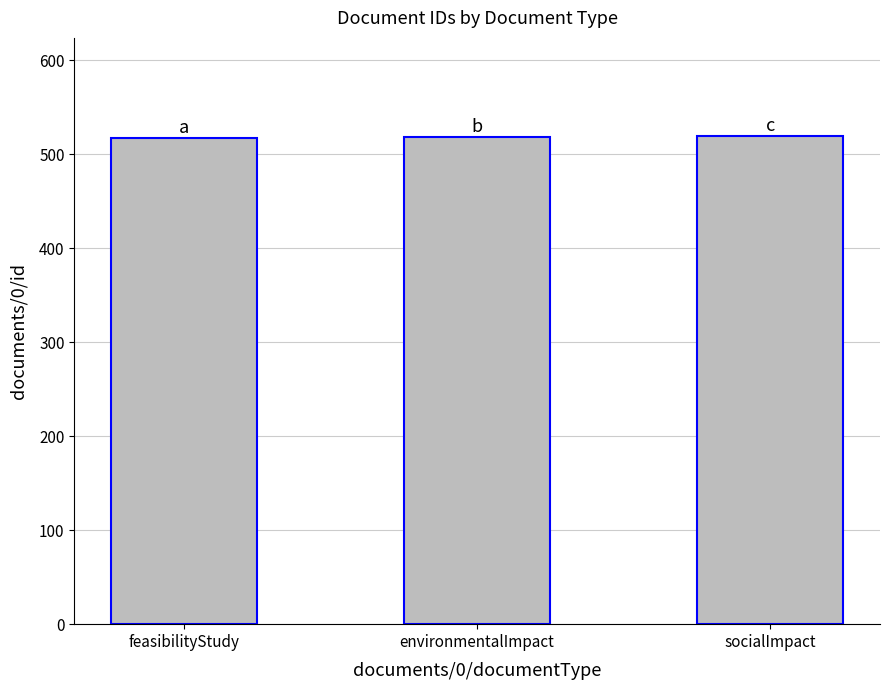

What is the difference between the values at environmentalImpact and socialImpact?

1